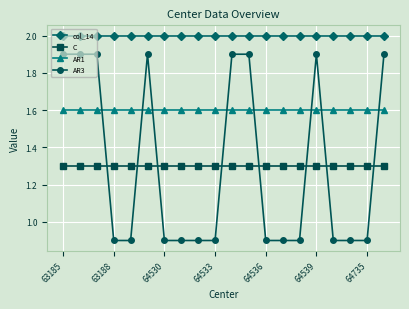

What is the average value of the C series?

1.3